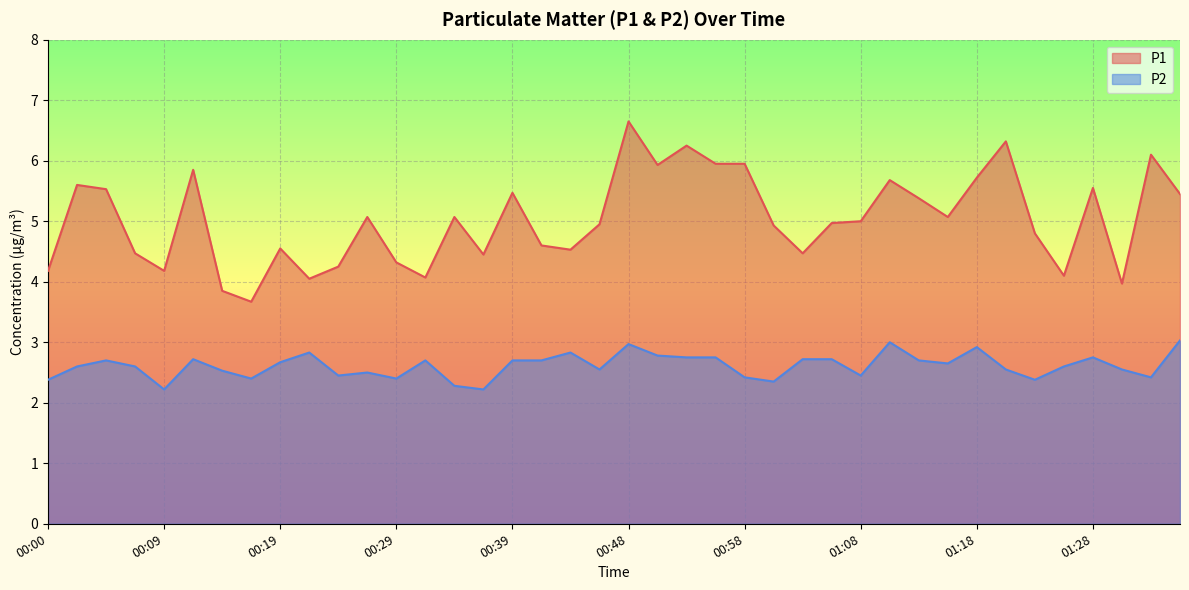

Between 00:36 and 01:06, which series saw the biggest shift?

P1